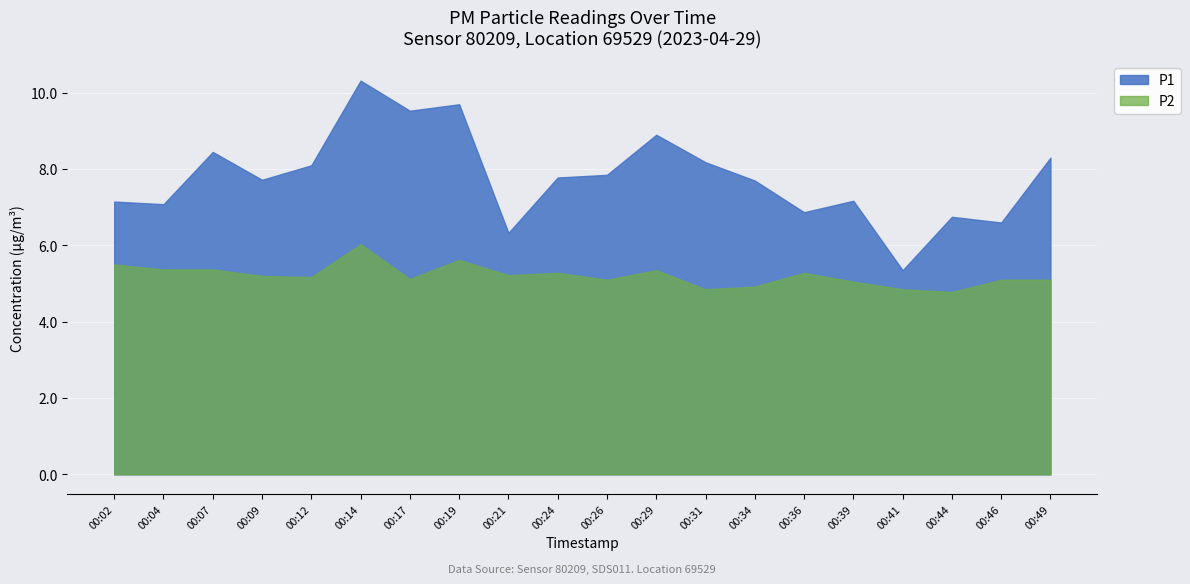

Reading left to right, extract all data points from this chart.

P1: 00:02=7.2	00:04=7.1	00:07=8.4	00:09=7.7	00:12=8.1	00:14=10.3	00:17=9.5	00:19=9.7	00:21=6.3	00:24=7.8	00:26=7.8	00:29=8.9	00:31=8.2	00:34=7.7	00:36=6.9	00:39=7.2	00:41=5.3	00:44=6.8	00:46=6.6	00:49=8.3
P2: 00:02=5.5	00:04=5.4	00:07=5.4	00:09=5.2	00:12=5.2	00:14=6.0	00:17=5.1	00:19=5.6	00:21=5.2	00:24=5.3	00:26=5.1	00:29=5.3	00:31=4.8	00:34=4.9	00:36=5.3	00:39=5.0	00:41=4.8	00:44=4.8	00:46=5.1	00:49=5.1